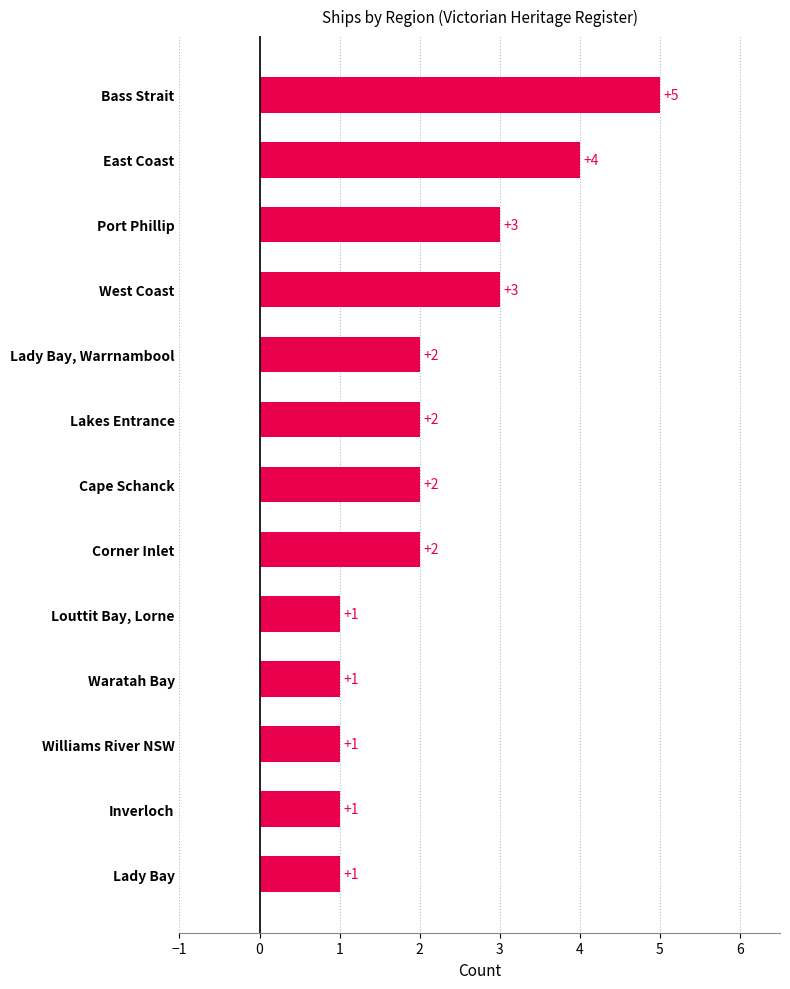

How many values are between 1 and 3?

11